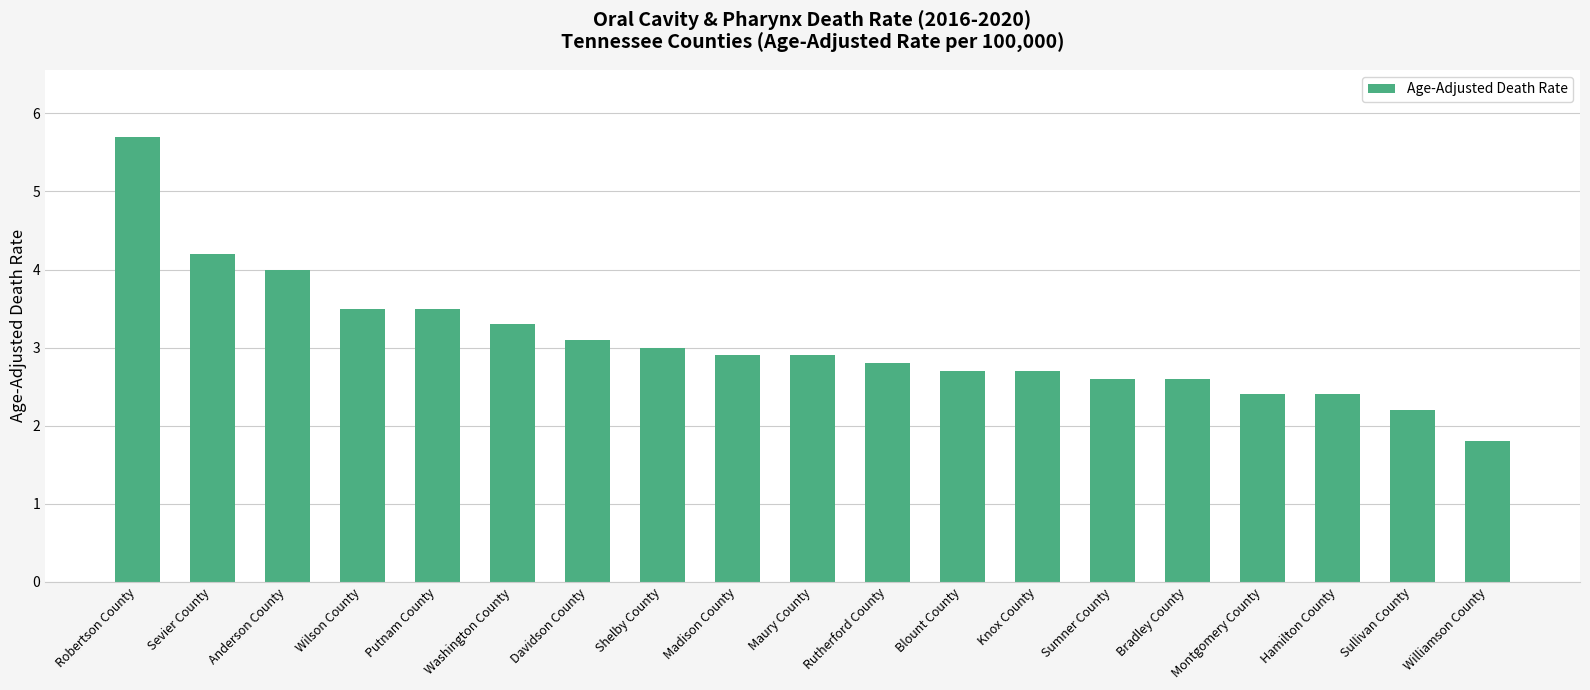

What is the sum of all values?

58.3